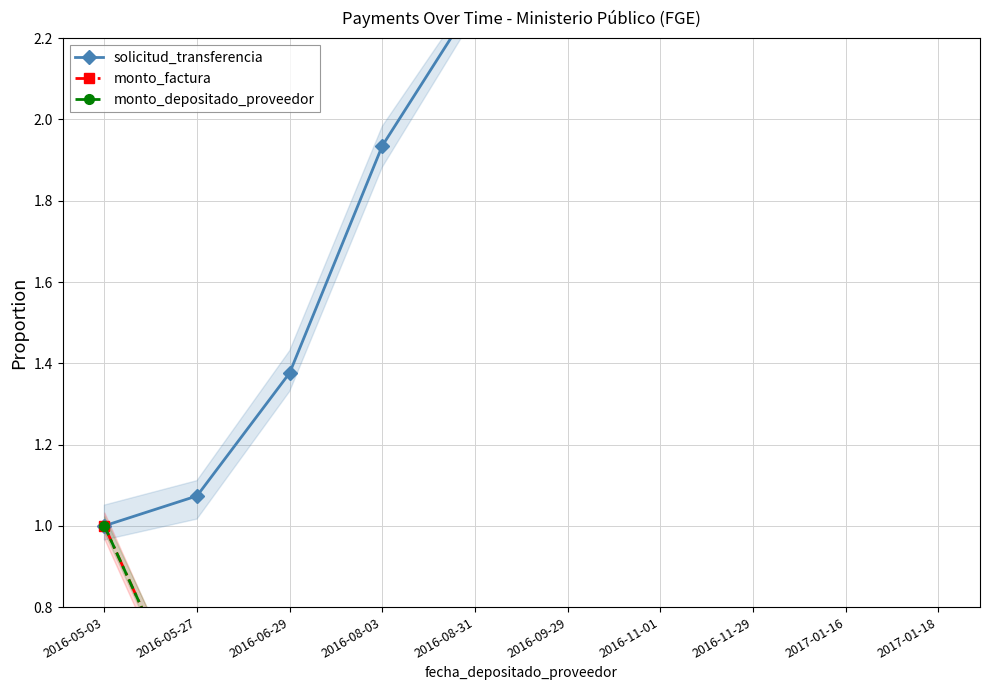

Reading right to left, transcribe all the data shown in this chart.

solicitud_transferencia: 4.1	3.6	3.3	2.9	2.6	2.3	1.9	1.4	1.1	1.0
monto_factura: 0.5	0.5	0.5	0.5	0.5	0.5	0.5	0.5	0.5	1.0
monto_depositado_proveedor: 0.5	0.5	0.5	0.5	0.5	0.5	0.5	0.5	0.5	1.0